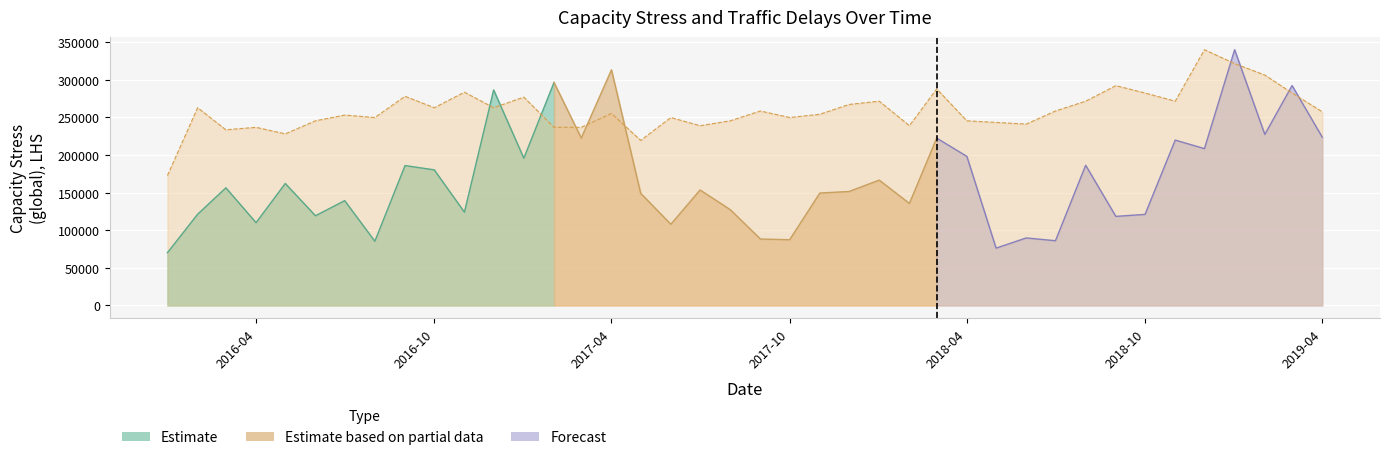

List the labels in order of value, largest first.

2018-12-01, 2019-01-01, 2019-02-01, 2018-09-01, 2018-03-01, 2016-11-01, 2018-10-01, 2019-03-01, 2016-09-01, 2017-01-01, 2018-01-01, 2018-08-01, 2018-11-01, 2017-12-01, 2016-02-01, 2016-10-01, 2016-12-01, 2017-09-01, 2018-07-01, 2019-04-01, 2017-04-01, 2017-11-01, 2016-07-01, 2016-08-01, 2017-06-01, 2017-10-01, 2016-06-01, 2017-08-01, 2018-04-01, 2018-05-01, 2018-06-01, 2017-07-01, 2018-02-01, 2016-04-01, 2017-02-01, 2017-03-01, 2016-03-01, 2016-05-01, 2017-05-01, 2016-01-01